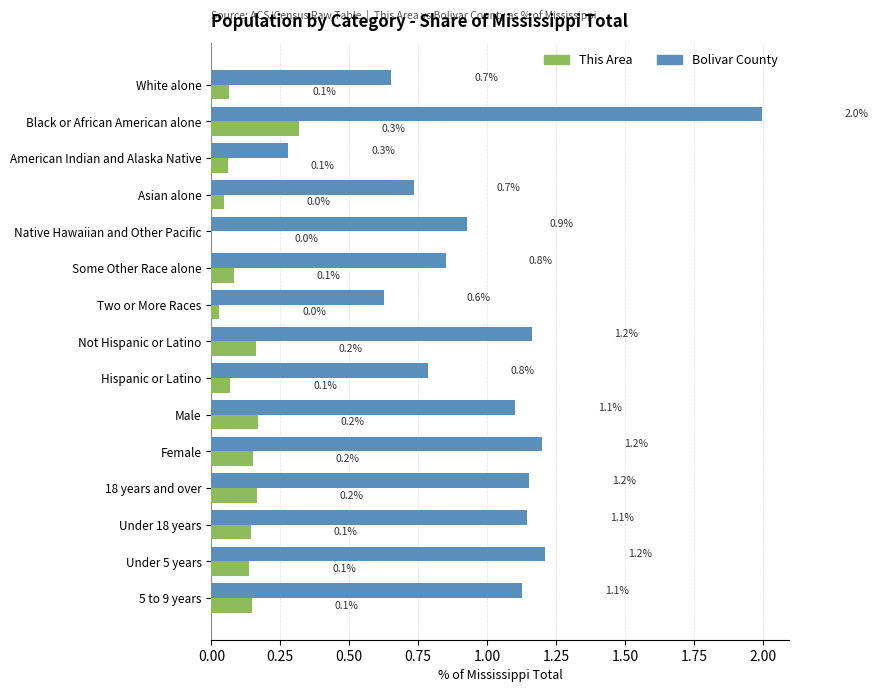

Which series has the largest total across all categories?

Bolivar County